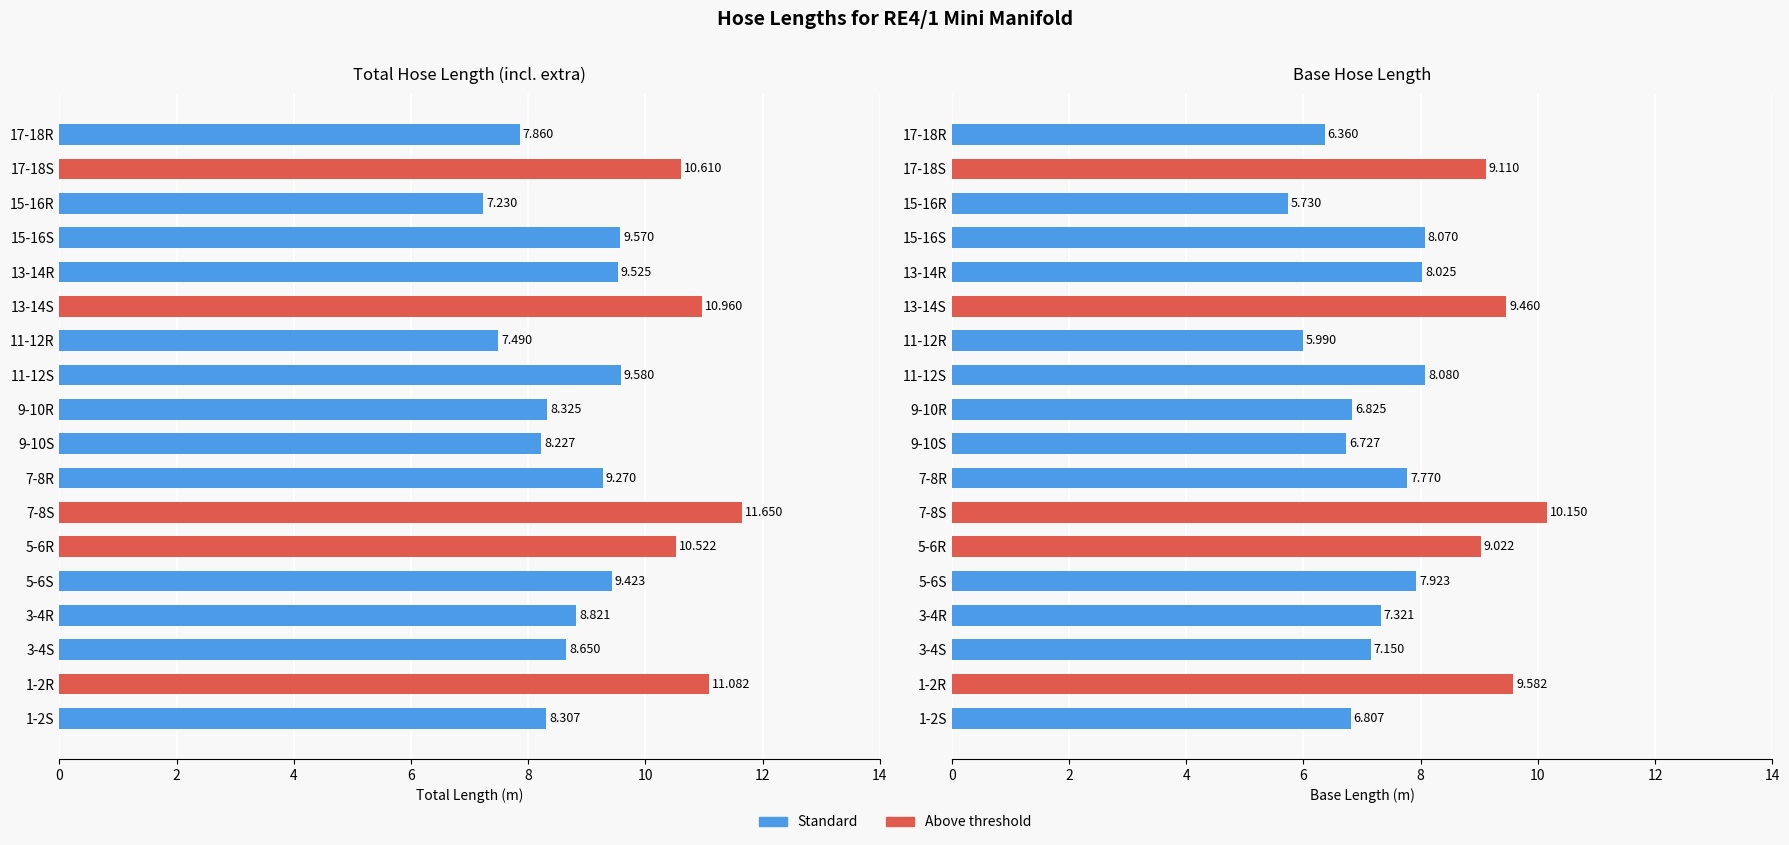

What is the sum of all Length (m) values?

140.1